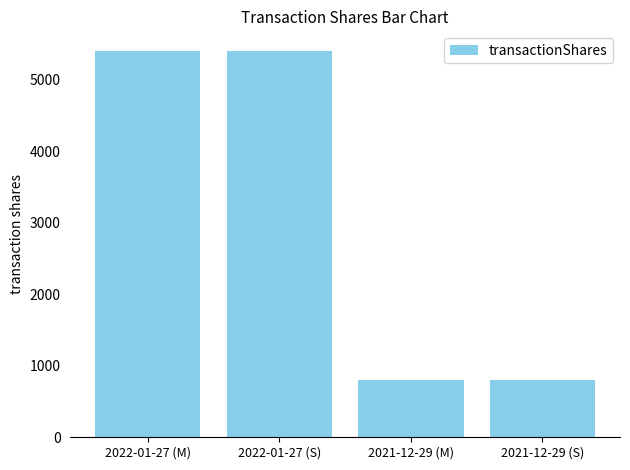

What is the value of the 3rd bar from the left?

806